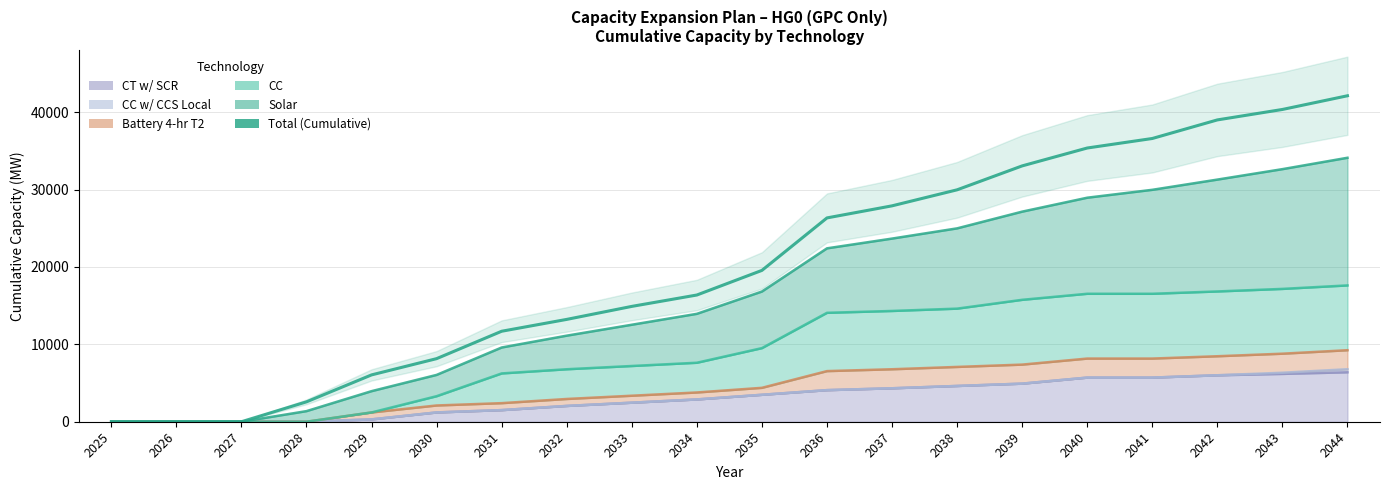

List the labels in order of value, largest first.

2044, 2043, 2042, 2041, 2040, 2039, 2038, 2037, 2036, 2035, 2034, 2033, 2032, 2031, 2030, 2029, 2028, 2025, 2026, 2027